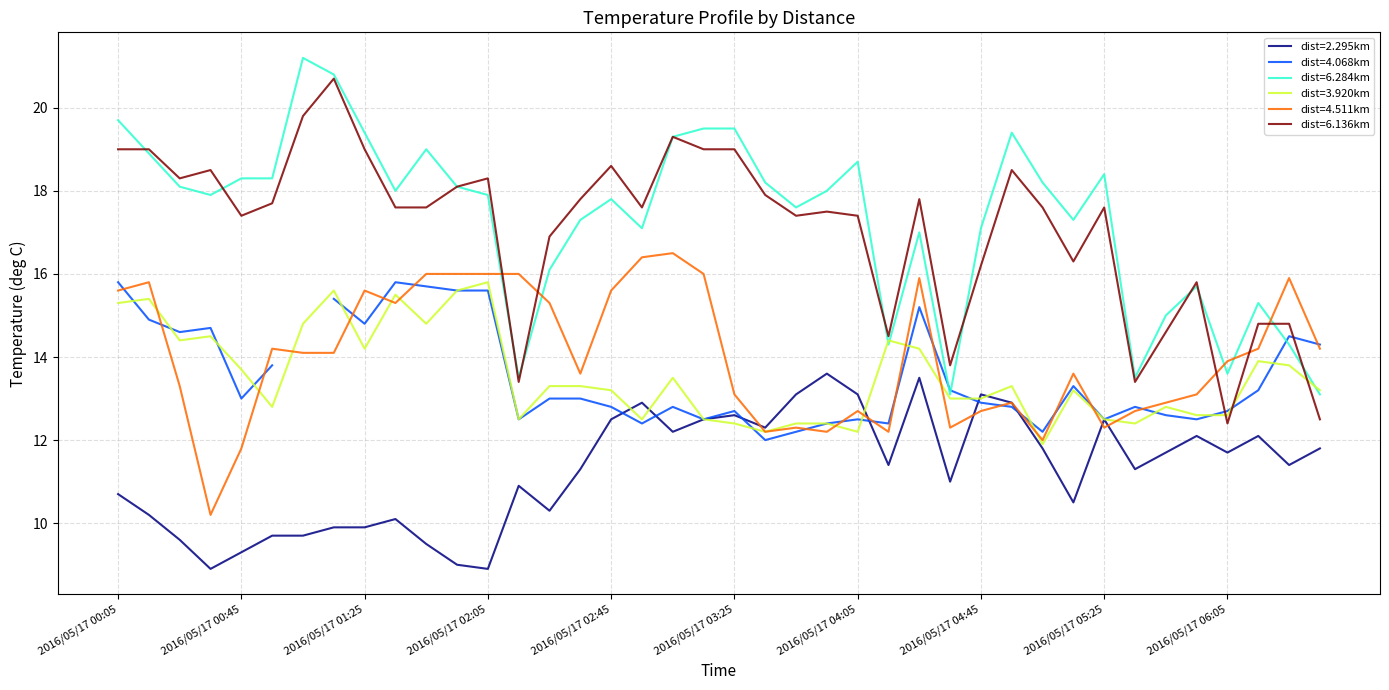

Between 2016/05/17 02:55 and 2016/05/17 03:15, which series saw the biggest shift?

6.284